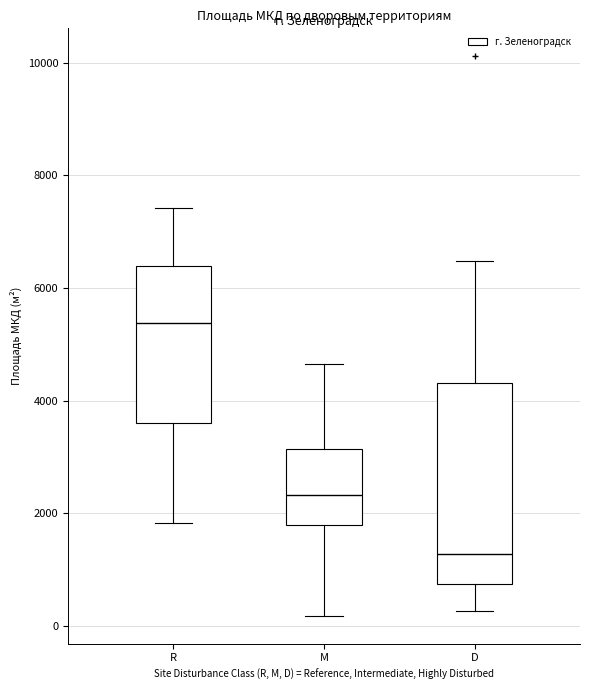

Reading left to right, transcribe this box plot: for each box, give where its median line is, the range the box spans, and where its two whiskers end, as read against the y-axis. The values are not printed on the chart, so give them approximately, as read against the axis.

R: median 5400, box 3600 to 6400, whiskers 1800 to 7400
M: median 2400, box 1800 to 3200, whiskers 200 to 4600
D: median 1200, box 800 to 4400, whiskers 200 to 6400